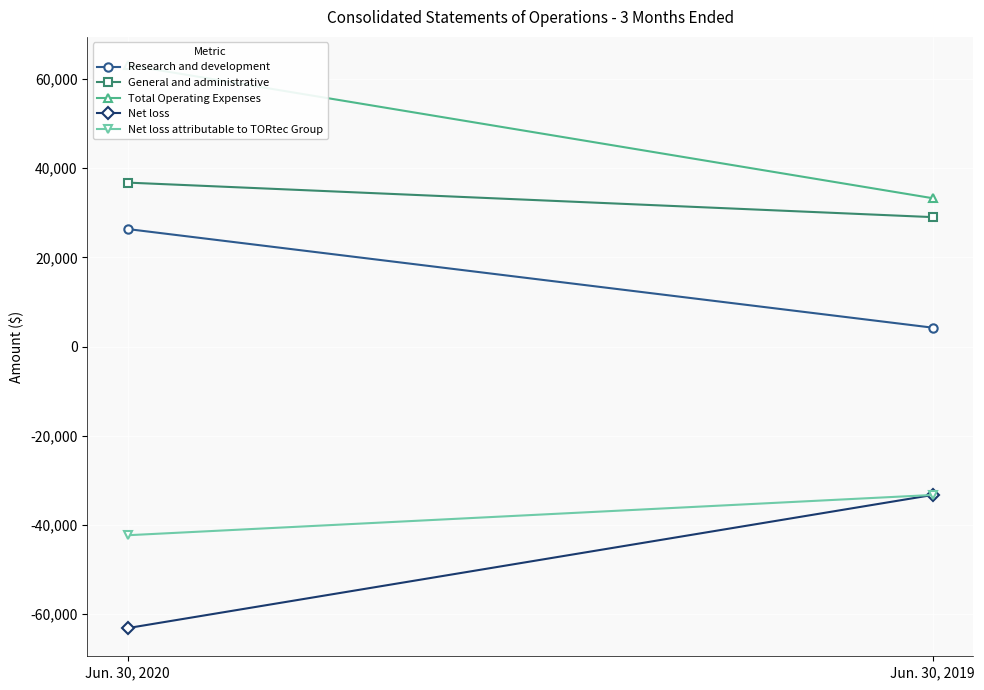

What is the smallest value displayed?

-63132